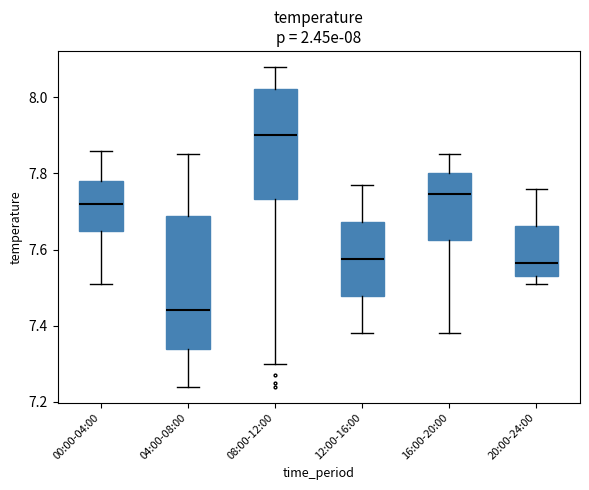

Comparing the boxes themselves (not the whiskers), which one is the tallest?

04:00-08:00